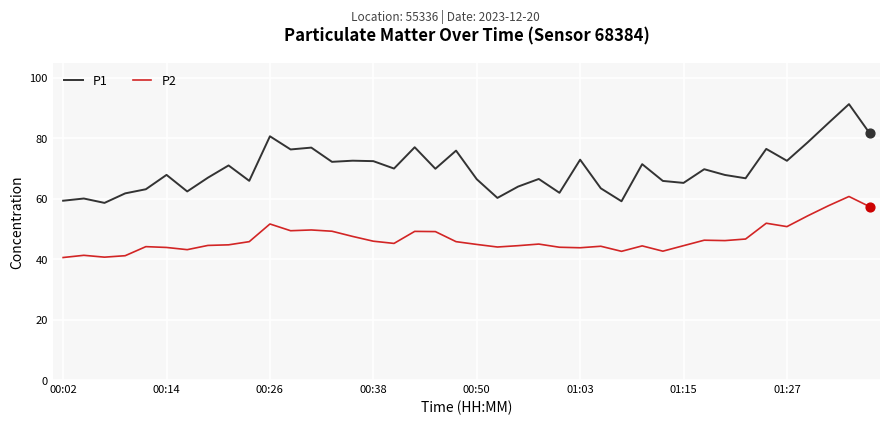

Which series has the widest spread of values?

P1